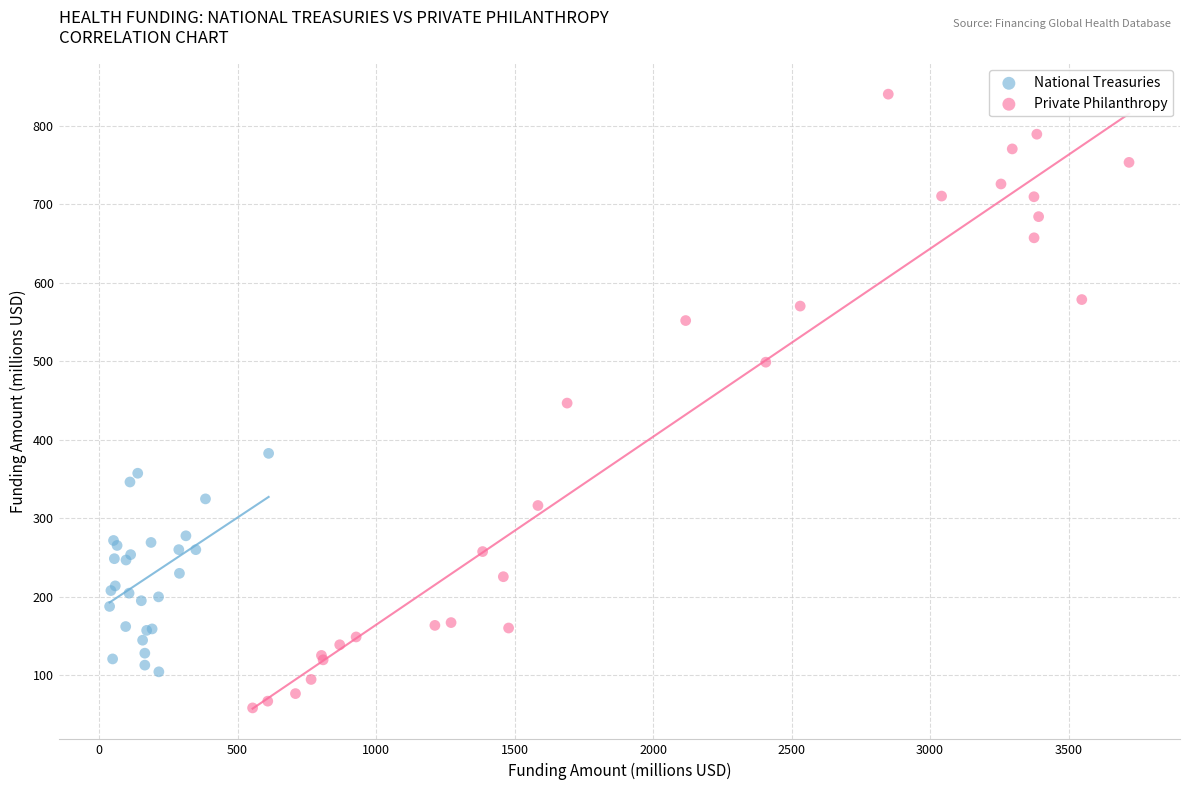

Which series contains the lowest Y value?

Private Philanthropy